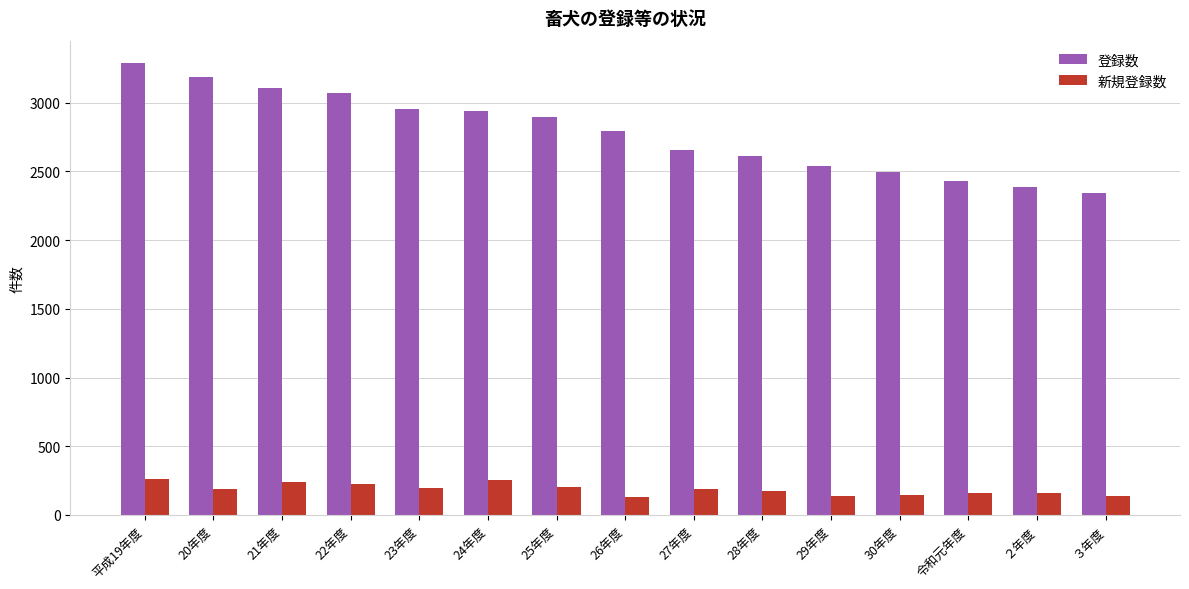

Which series has the widest spread of values?

登録数